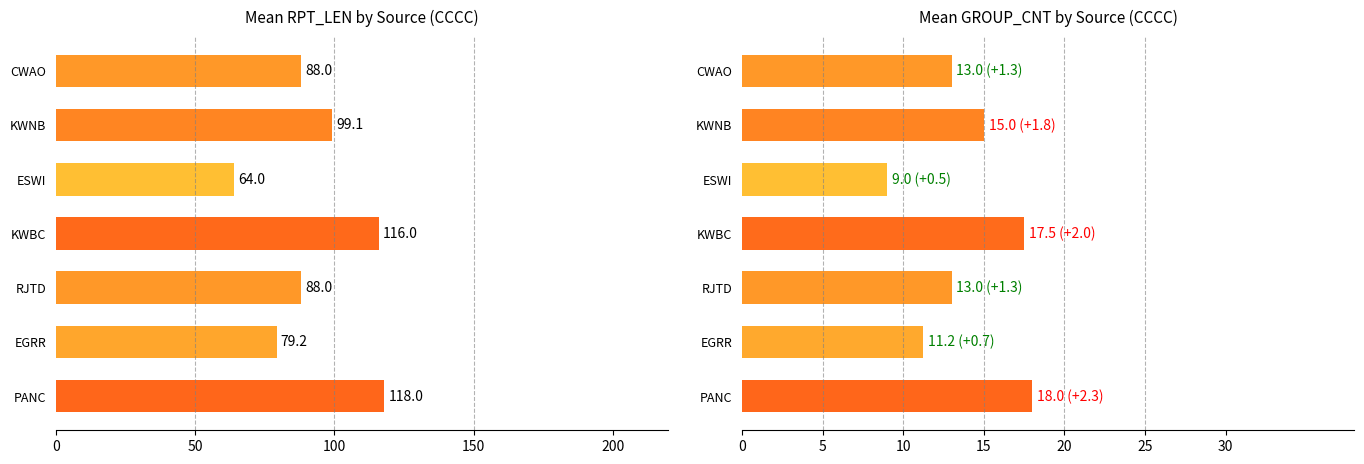

Reading right to left, what are all the values shown in this chart?

Mean RPT_LEN: 88.0	99.1	64.0	116.0	88.0	79.2	118.0
Mean GROUP_CNT: 13.0	15.0	9.0	17.5	13.0	11.2	18.0